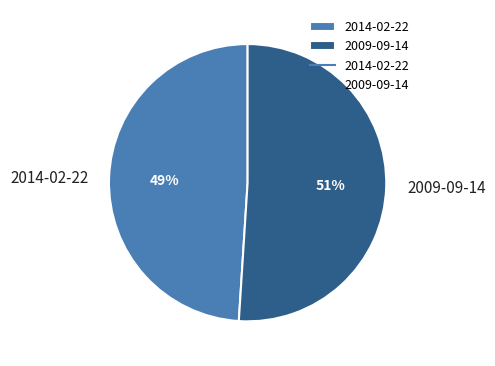

Which category has the biggest portion of the pie?

2009-09-14